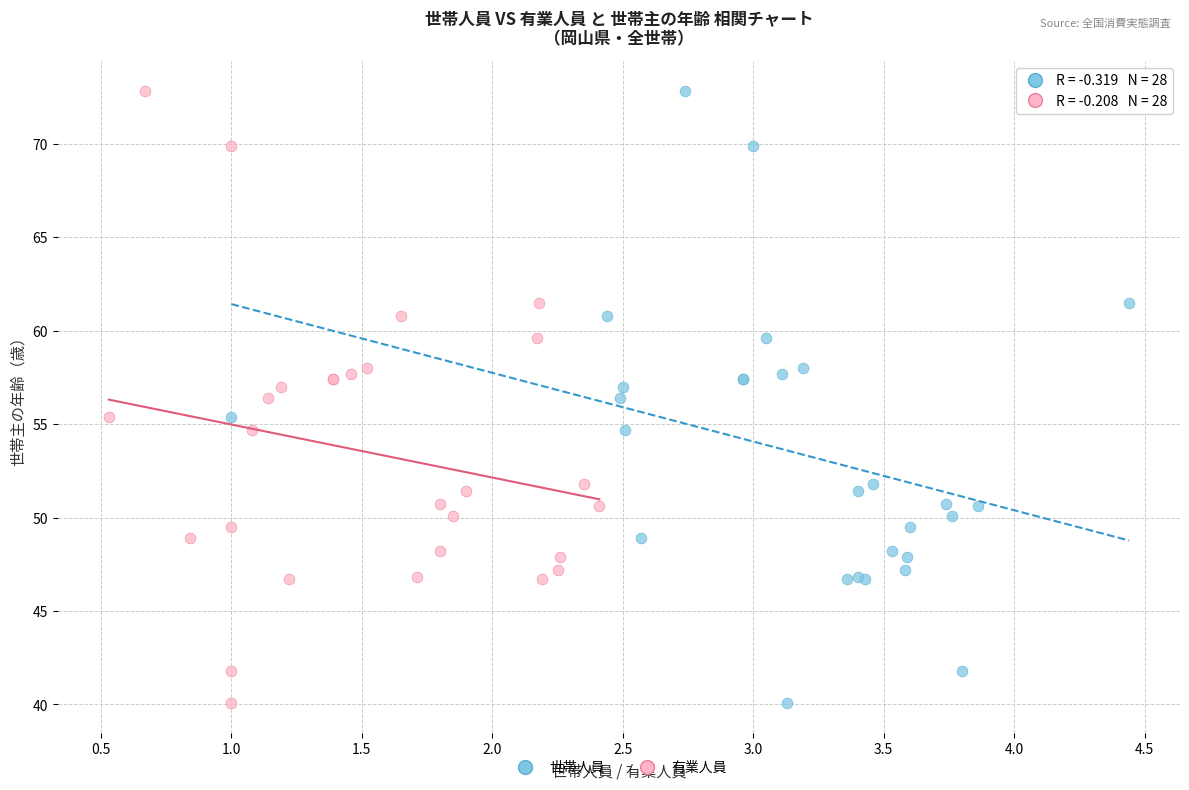

What are all the series names shown in the legend?

世帯人員, 有業人員